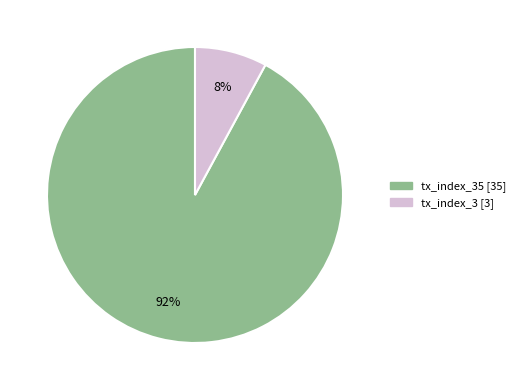

To the nearest percent, what is the difference between the largest and smallest slice percentages?

84%